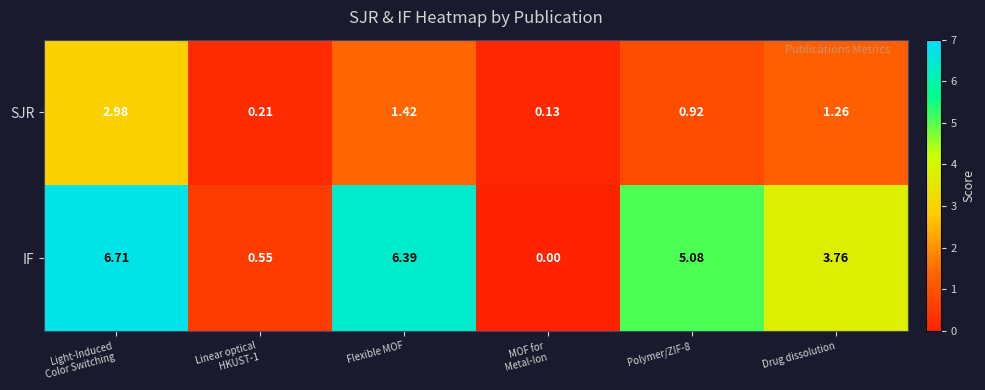

Rank the series by their maximum value, from lowest to highest.

SJR, IF